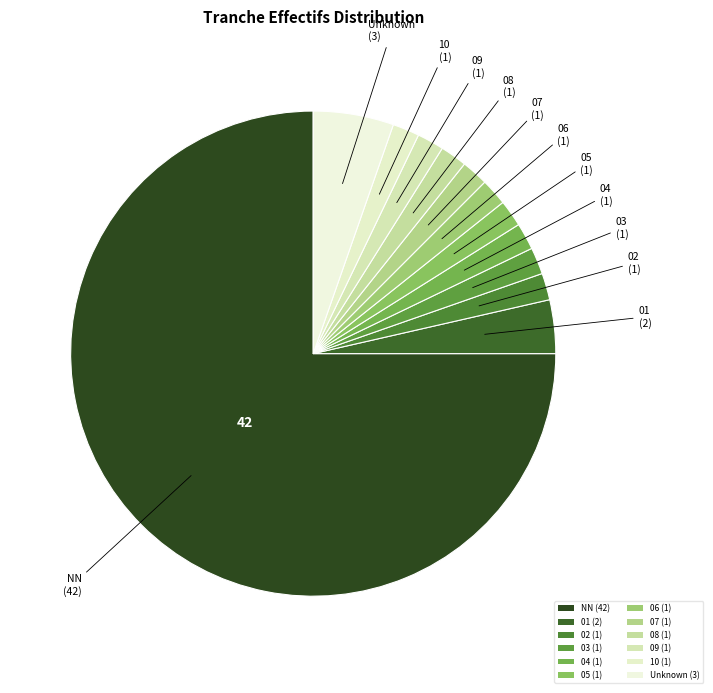

How many segments does this pie chart have?

12